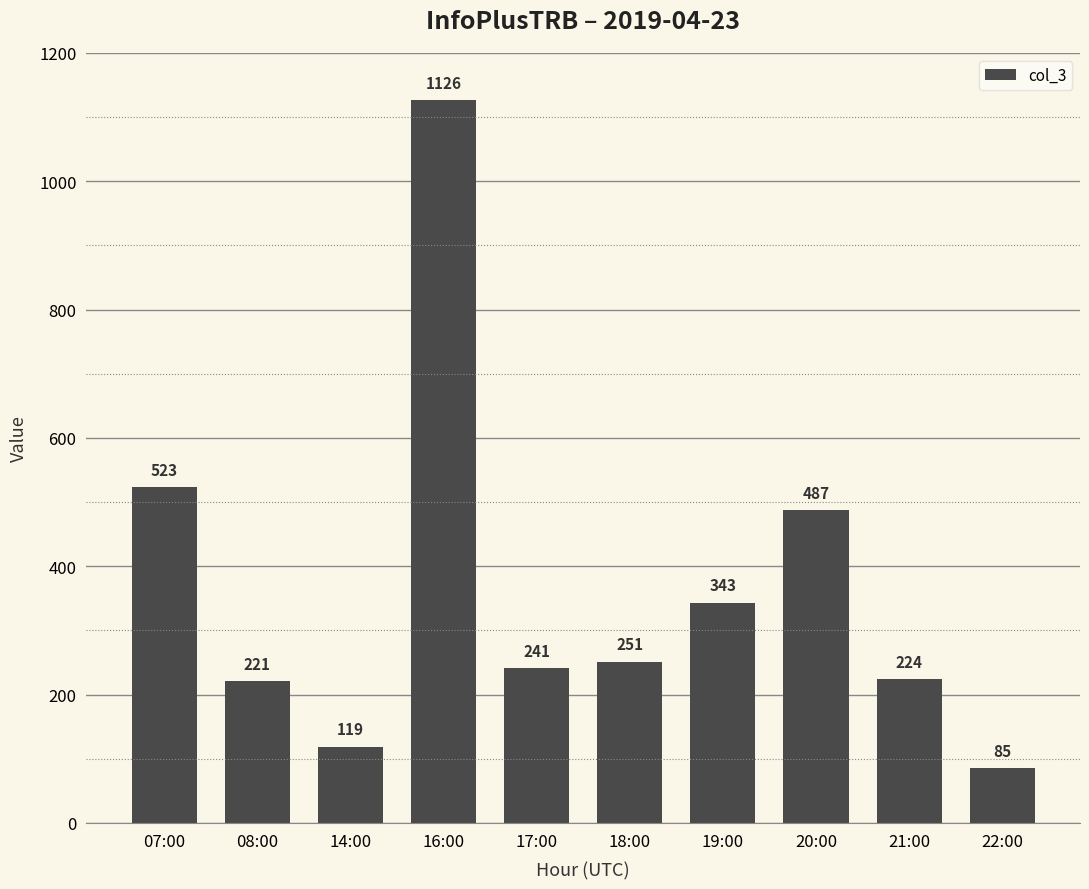

What is the sum of the values at 14:00 and 17:00?

360